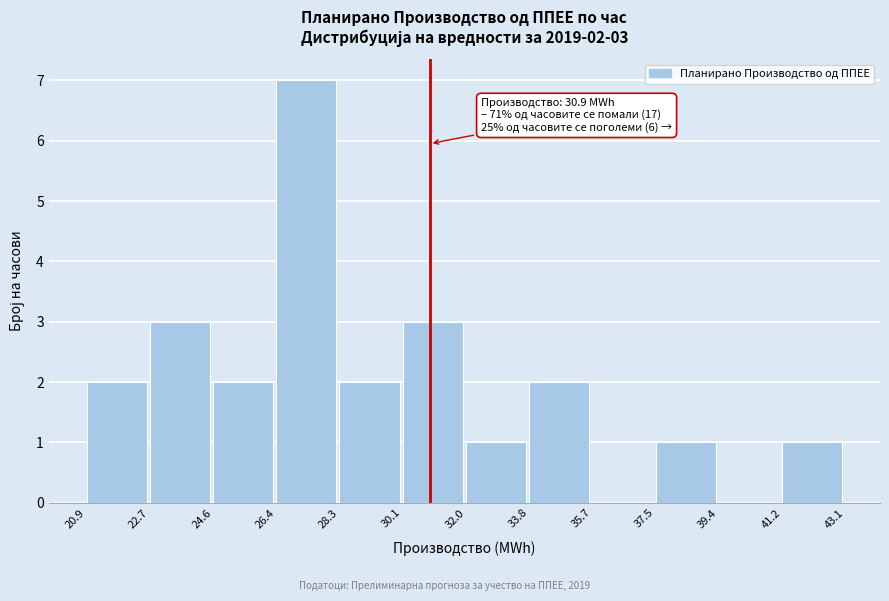

Over which range of the x-axis is the bar tallest?

26.4 to 28.3